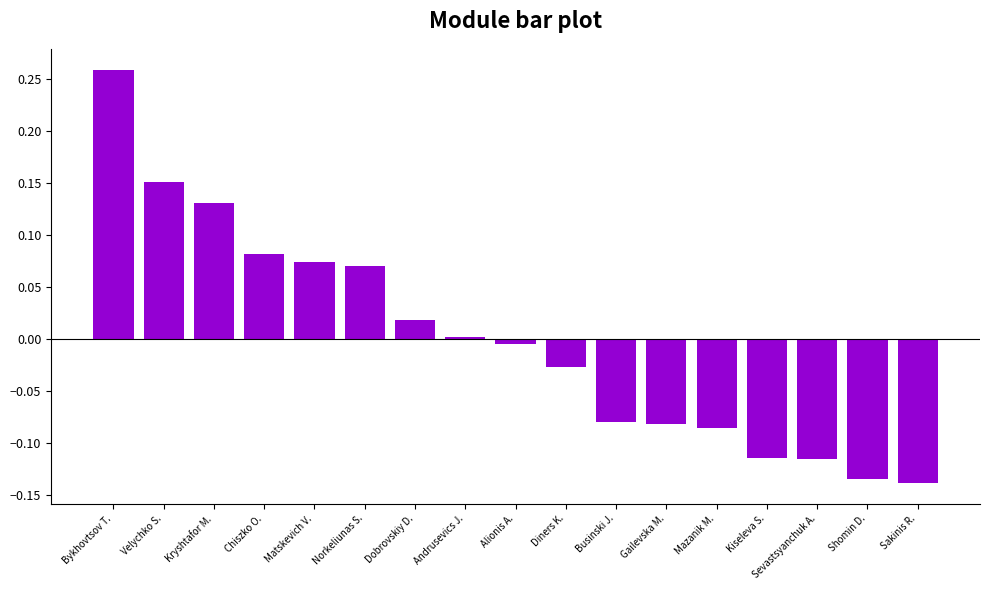

True or false: the data shows 0.2 at Kryshtafor M..

False